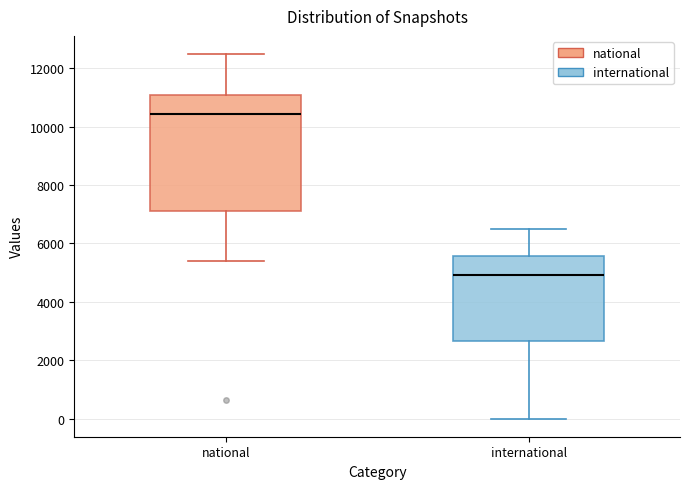

Which box is the tallest, from its lower edge to its upper edge?

national